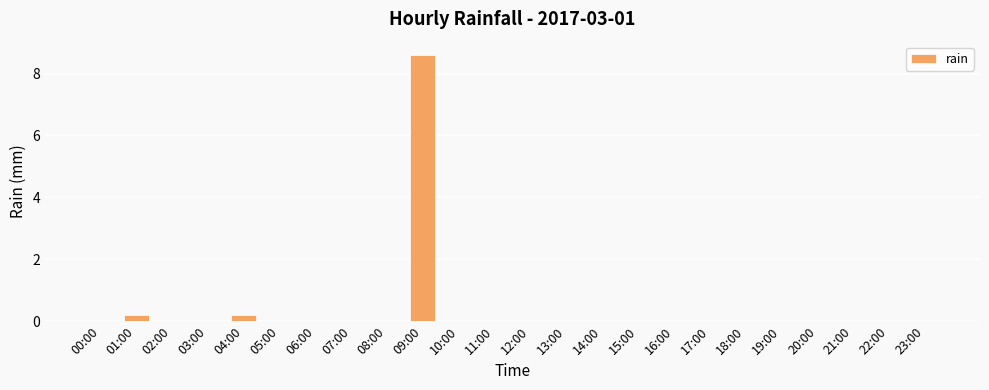

How many series are shown in this chart?

1